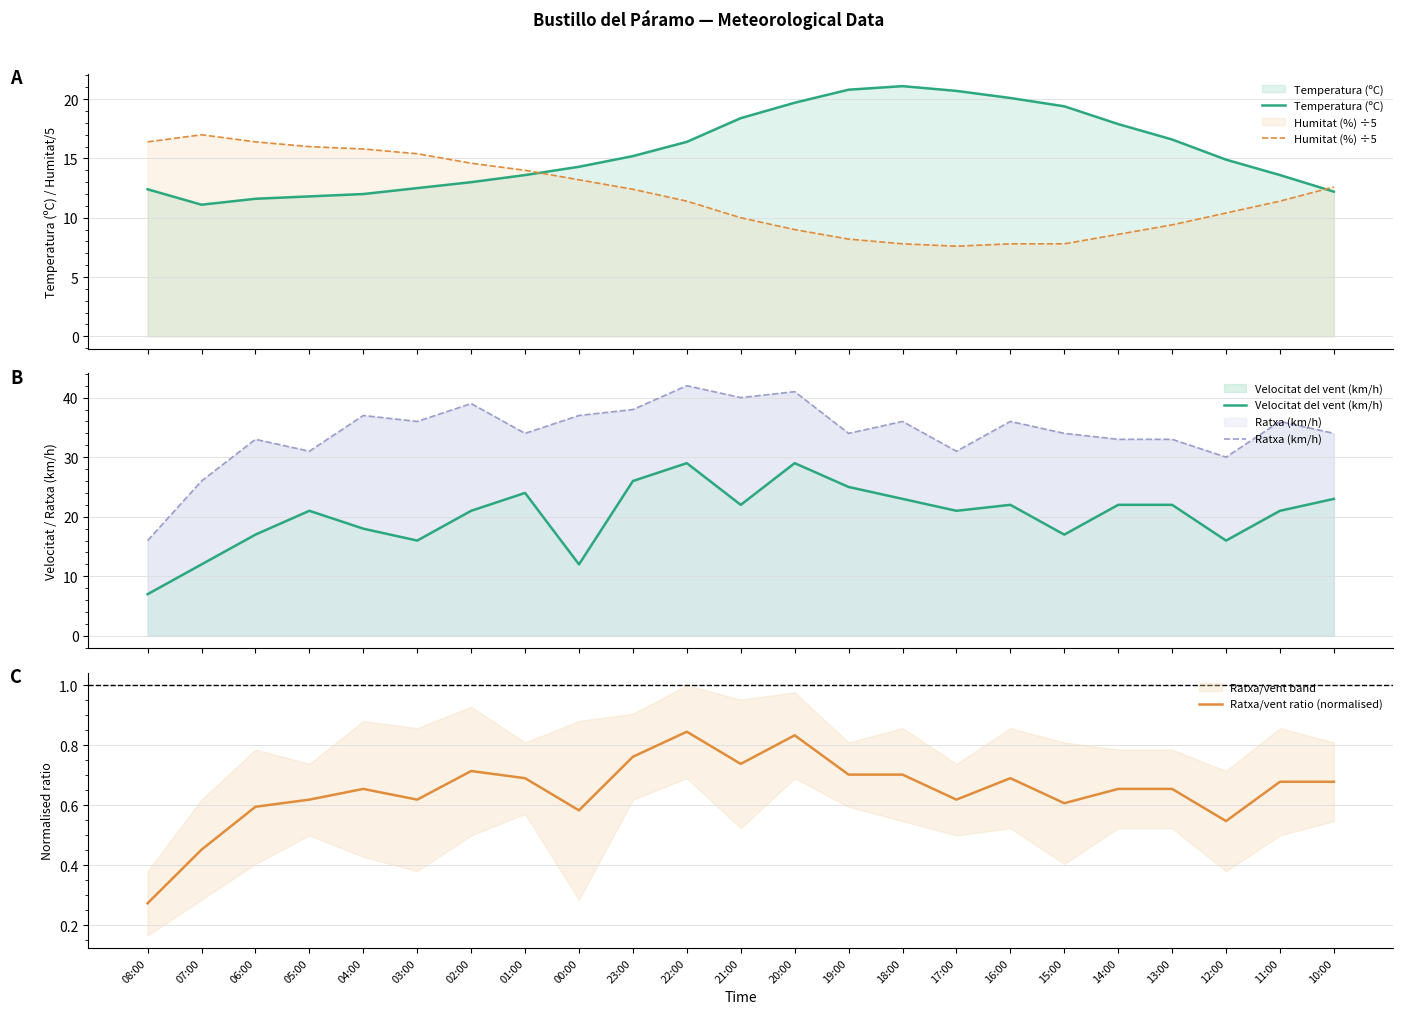

Reading left to right, extract all data points from this chart.

Temperatura (ºC): 12.4	11.1	11.6	11.8	12.0	12.5	13.0	13.6	14.3	15.2	16.4	18.4	19.7	20.8	21.1	20.7	20.1	19.4	17.9	16.6	14.9	13.6	12.2
Humitat (%) ÷5: 16.4	17.0	16.4	16.0	15.8	15.4	14.6	14.0	13.2	12.4	11.4	10.0	9.0	8.2	7.8	7.6	7.8	7.8	8.6	9.4	10.4	11.4	12.6
Velocitat del vent (km/h): 7.0	12.0	17.0	21.0	18.0	16.0	21.0	24.0	12.0	26.0	29.0	22.0	29.0	25.0	23.0	21.0	22.0	17.0	22.0	22.0	16.0	21.0	23.0
Ratxa (km/h): 16.0	26.0	33.0	31.0	37.0	36.0	39.0	34.0	37.0	38.0	42.0	40.0	41.0	34.0	36.0	31.0	36.0	34.0	33.0	33.0	30.0	36.0	34.0
Ratxa/vent ratio (normalised): 0.3	0.5	0.6	0.6	0.7	0.6	0.7	0.7	0.6	0.8	0.8	0.7	0.8	0.7	0.7	0.6	0.7	0.6	0.7	0.7	0.5	0.7	0.7